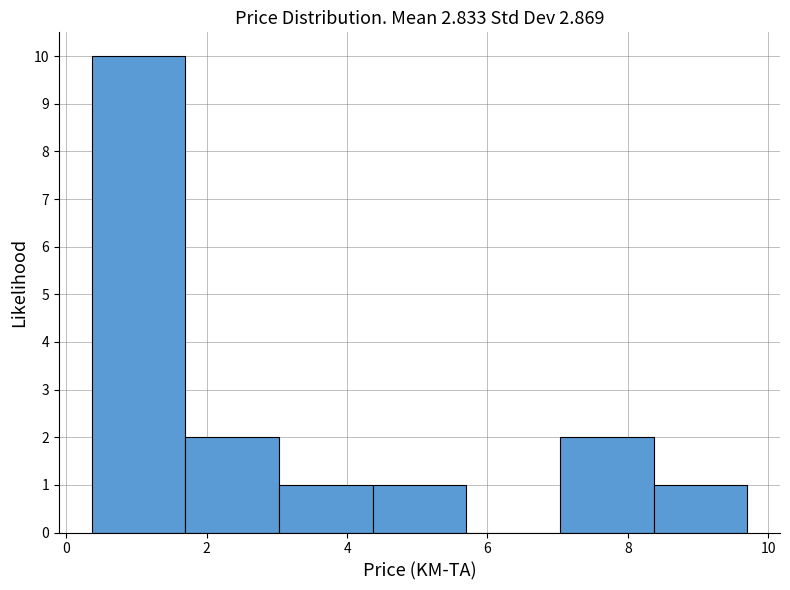

How tall is the bar that spans 7.0 to 8.4 on the x-axis? Neither the bar edges nor the heights are printed on the chart, so give them approximately, as read against the axes.

2